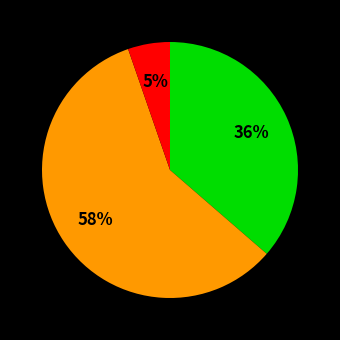

Is there any slice that represents more than half of the pie?

Yes